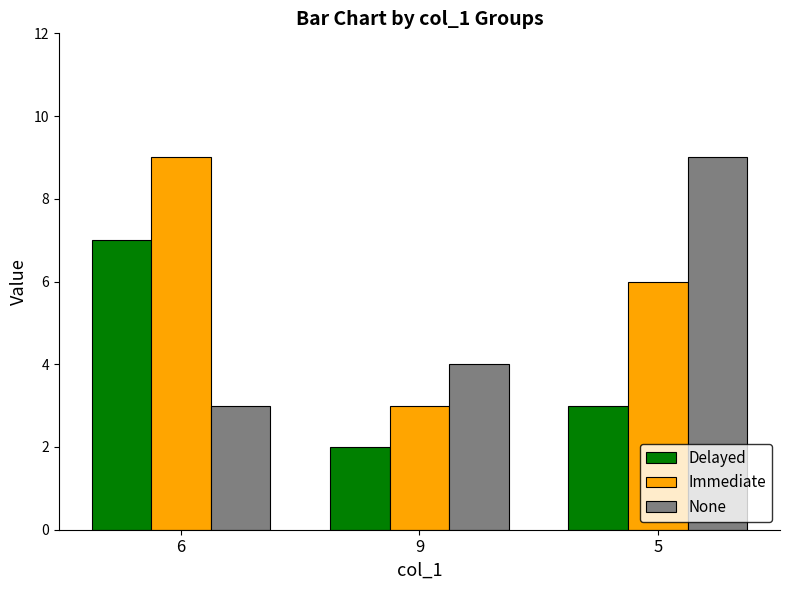

What is the difference between the maximum and second lowest values in the None series?

5